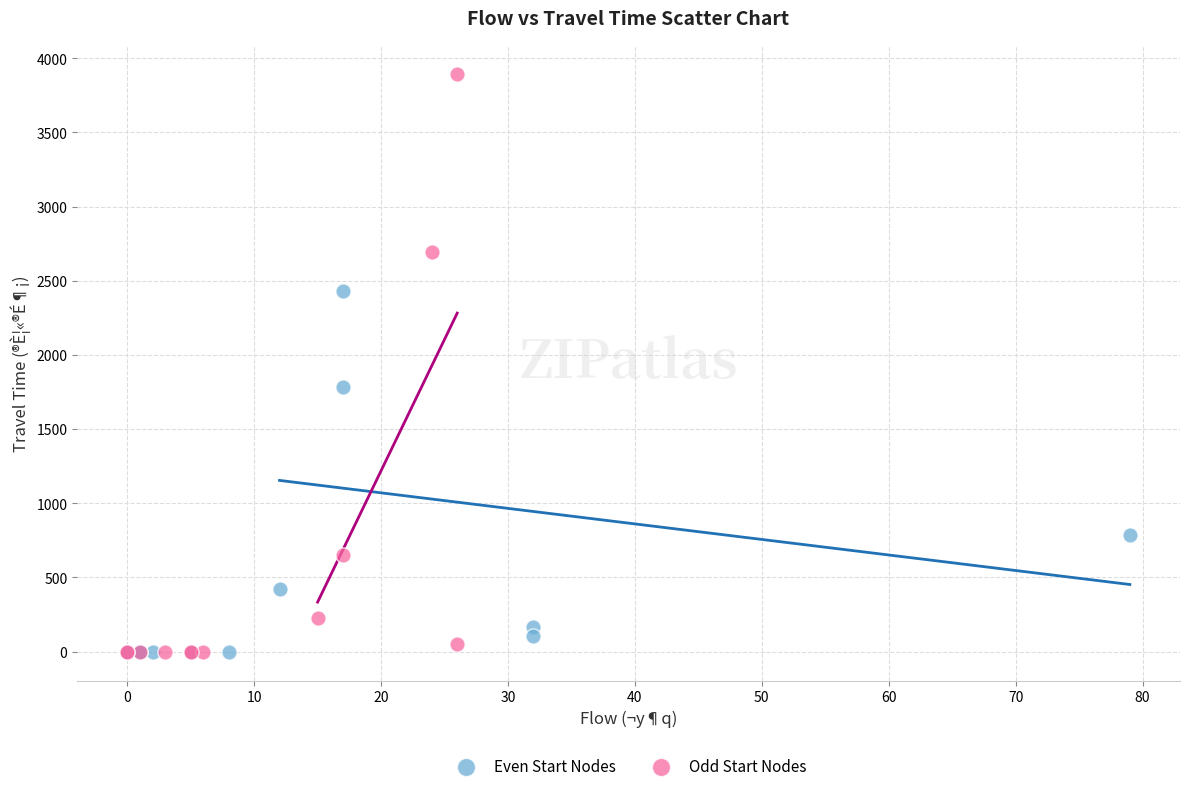

Which series has the widest spread of Y values?

Odd Start Nodes